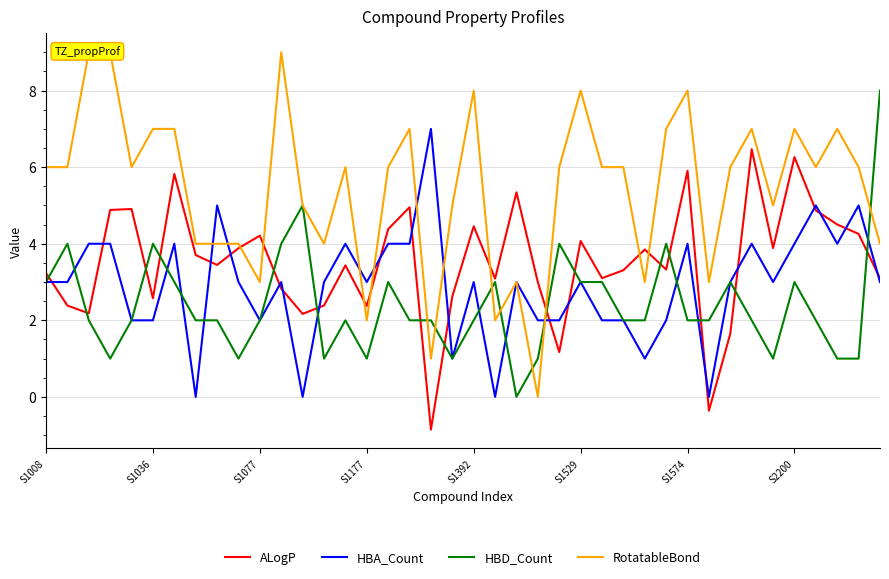

Reading left to right, list all the values displayed in this chart.

ALogP: 3.2	2.4	2.2	4.9	4.9	2.6	5.8	3.7	3.4	3.9	4.2	2.8	2.2	2.4	3.4	2.4	4.4	5.0	-0.9	2.6	4.5	3.1	5.3	3.0	1.2	4.1	3.1	3.3	3.9	3.3	5.9	-0.4	1.7	6.5	3.9	6.3	4.9	4.5	4.3	3.1
HBA_Count: 3.0	3.0	4.0	4.0	2.0	2.0	4.0	0.0	5.0	3.0	2.0	3.0	0.0	3.0	4.0	3.0	4.0	4.0	7.0	1.0	3.0	0.0	3.0	2.0	2.0	3.0	2.0	2.0	1.0	2.0	4.0	0.0	3.0	4.0	3.0	4.0	5.0	4.0	5.0	3.0
HBD_Count: 3.0	4.0	2.0	1.0	2.0	4.0	3.0	2.0	2.0	1.0	2.0	4.0	5.0	1.0	2.0	1.0	3.0	2.0	2.0	1.0	2.0	3.0	0.0	1.0	4.0	3.0	3.0	2.0	2.0	4.0	2.0	2.0	3.0	2.0	1.0	3.0	2.0	1.0	1.0	8.0
RotatableBond: 6.0	6.0	9.0	9.0	6.0	7.0	7.0	4.0	4.0	4.0	3.0	9.0	5.0	4.0	6.0	2.0	6.0	7.0	1.0	5.0	8.0	2.0	3.0	0.0	6.0	8.0	6.0	6.0	3.0	7.0	8.0	3.0	6.0	7.0	5.0	7.0	6.0	7.0	6.0	4.0